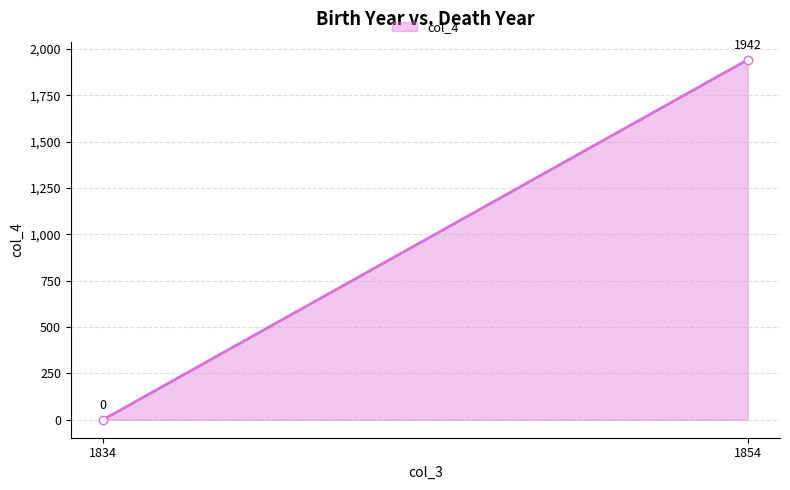

True or false: the data shows 3088 at 1854.

False